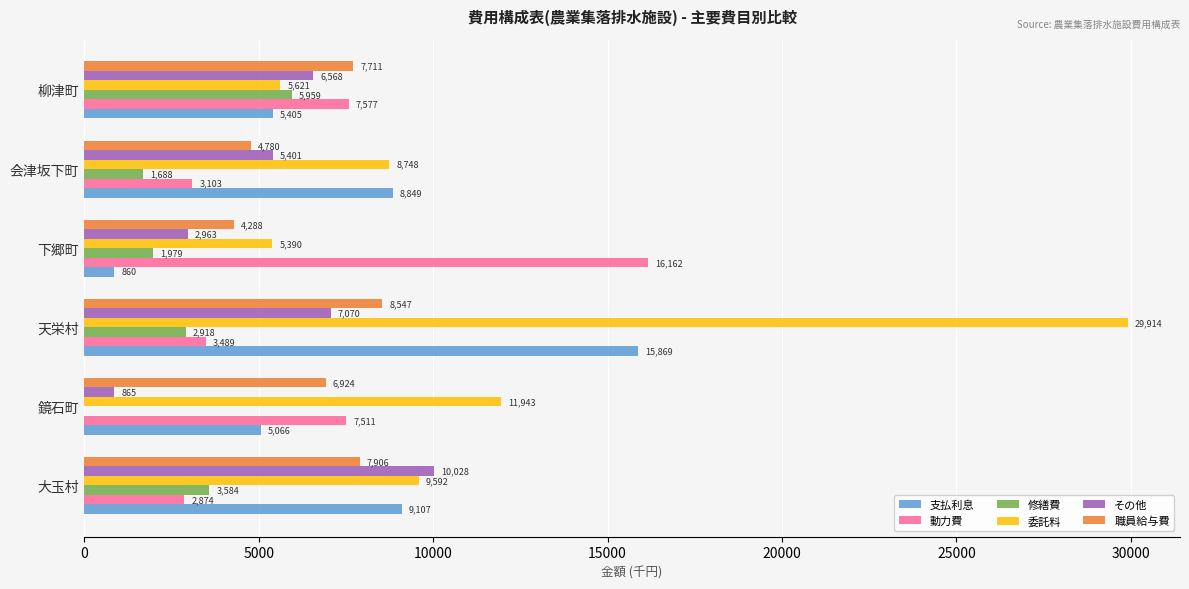

The value of 支払利息 at 鏡石町 is 8512. True or false?

False